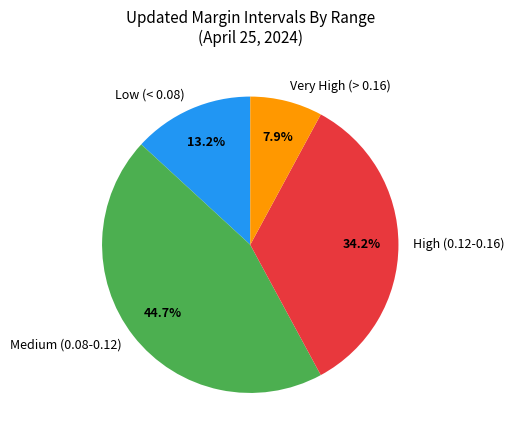

Is there a majority slice in this chart?

No